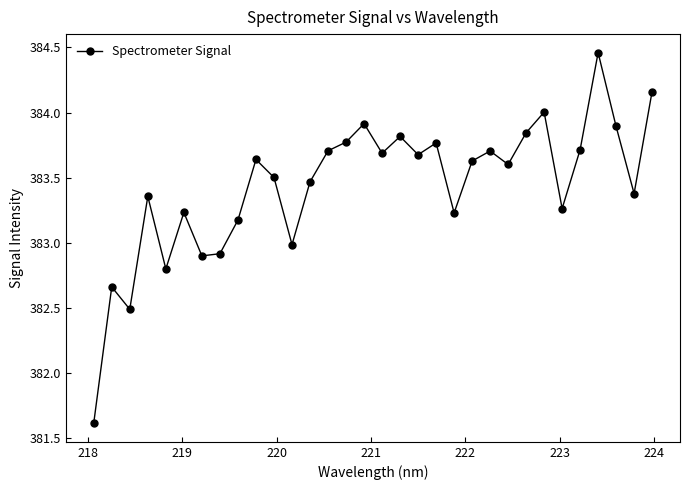

What is the smallest value displayed?

381.6